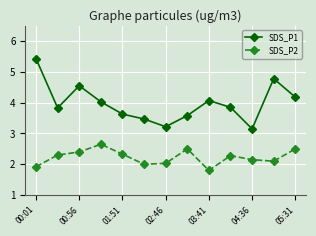

What is the value of the SDS_P1 point at the 5th from the left?

3.6